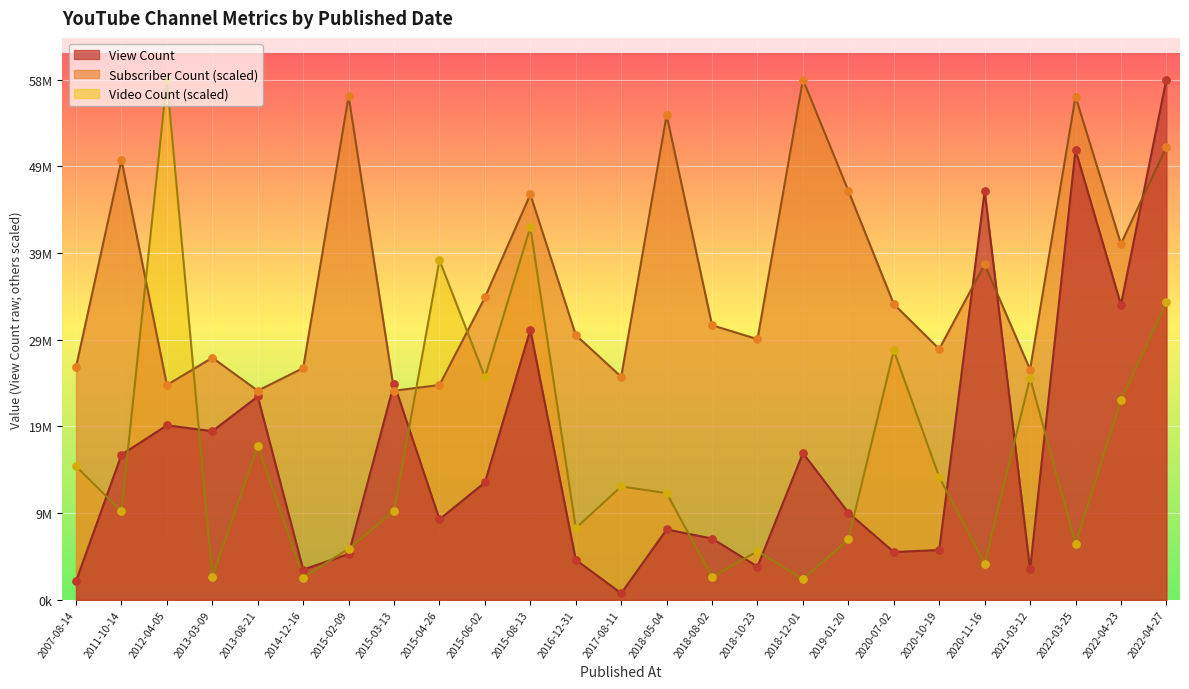

At how many categories does at least one series exceed 1121809?

25